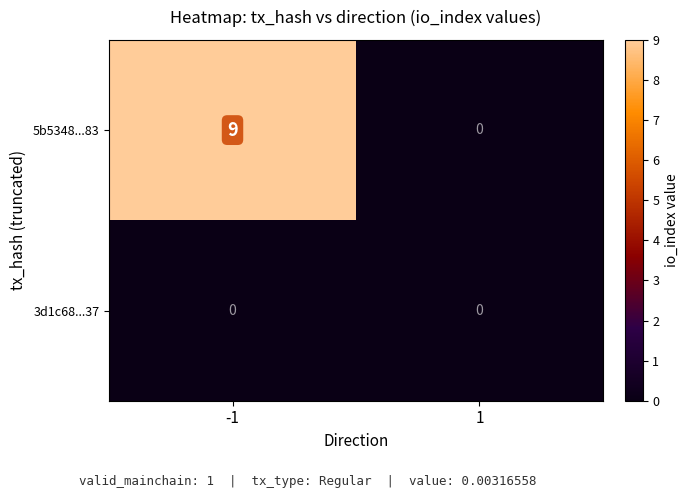

The 5b5348...83 series shows 0 at 1. True or false?

True